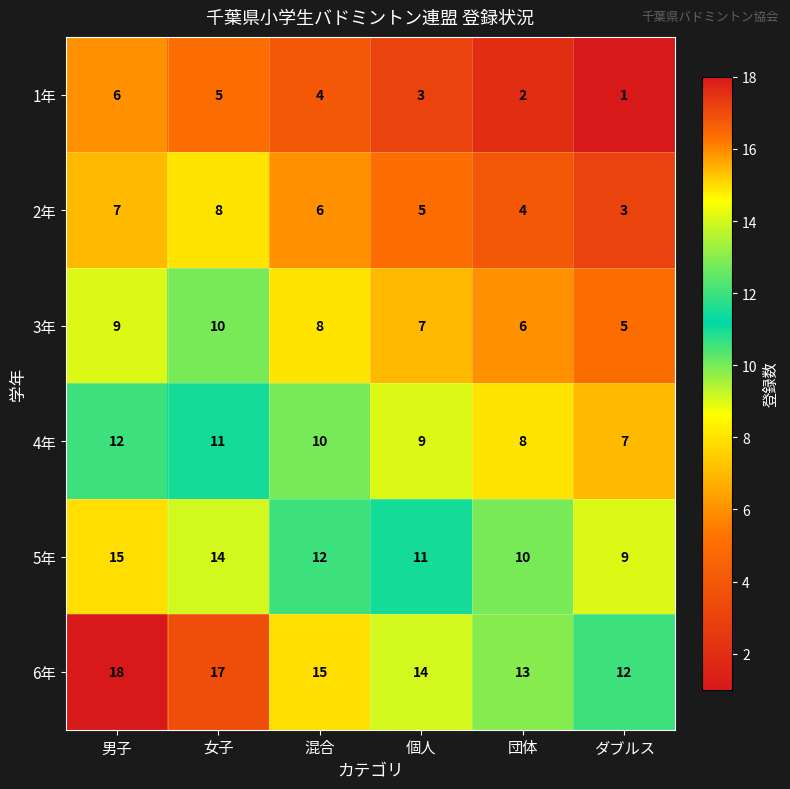

How many data points in 6年 are less than 15?

3